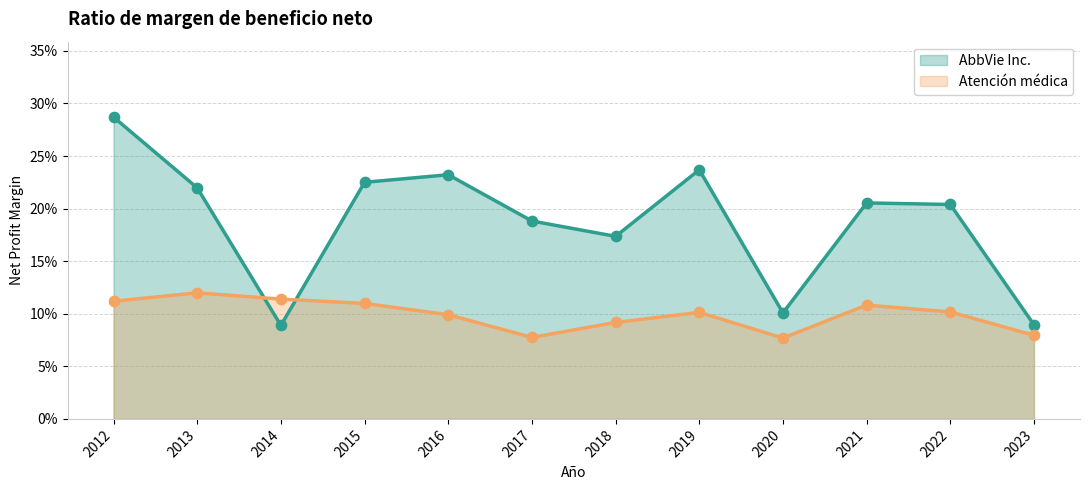

What are all the series names shown in the legend?

AbbVie Inc., Atención médica